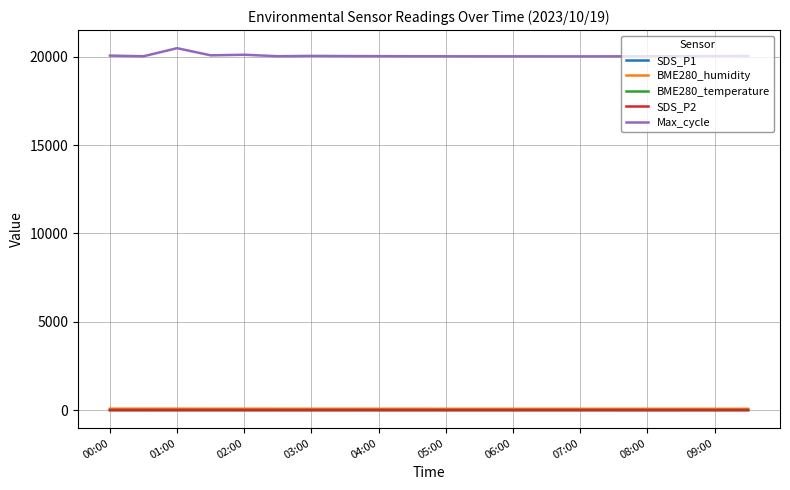

What is the maximum value shown in the chart?

20487.0